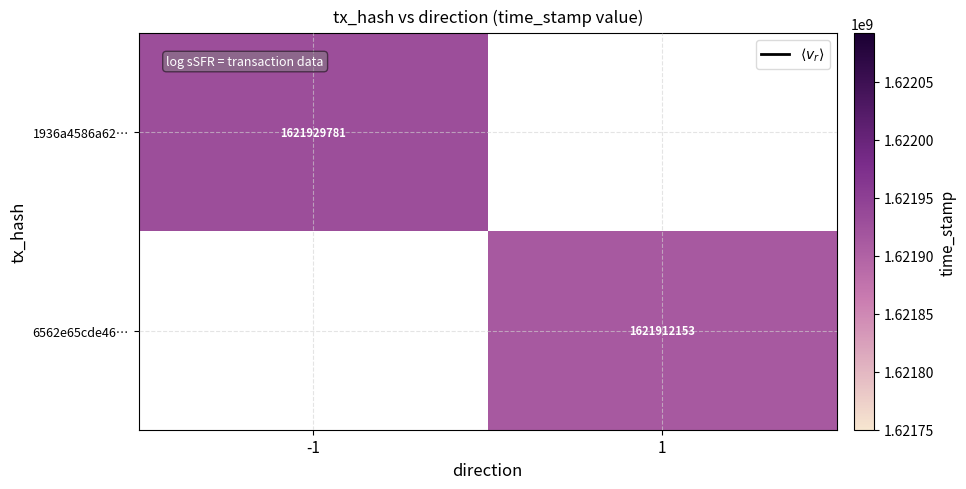

Count the number of categories in the chart.

2